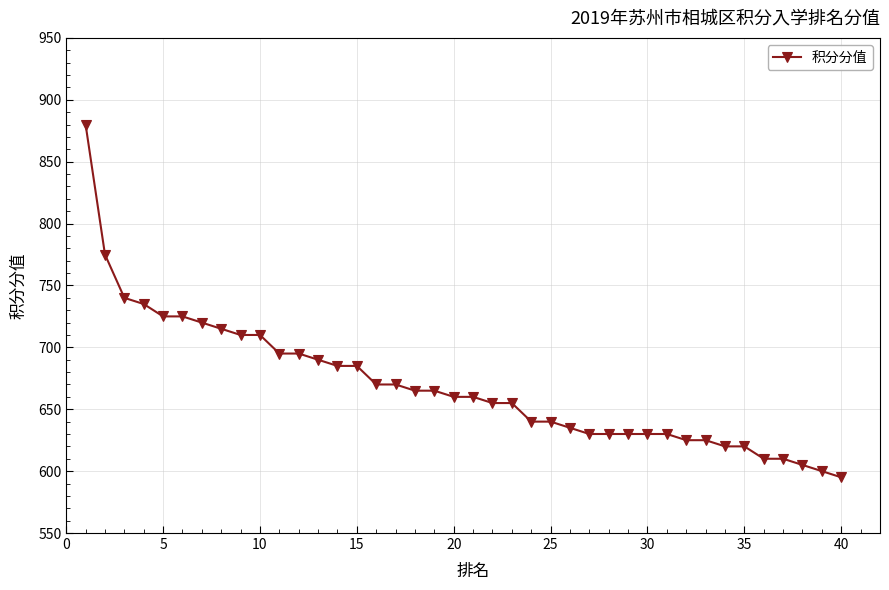

What is the smallest value displayed?

595